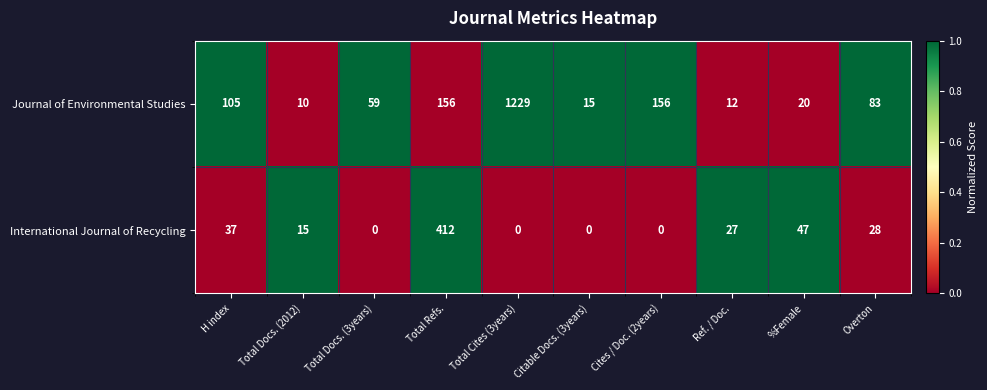

Which label corresponds to the largest value in the chart?

Total Cites (3years)